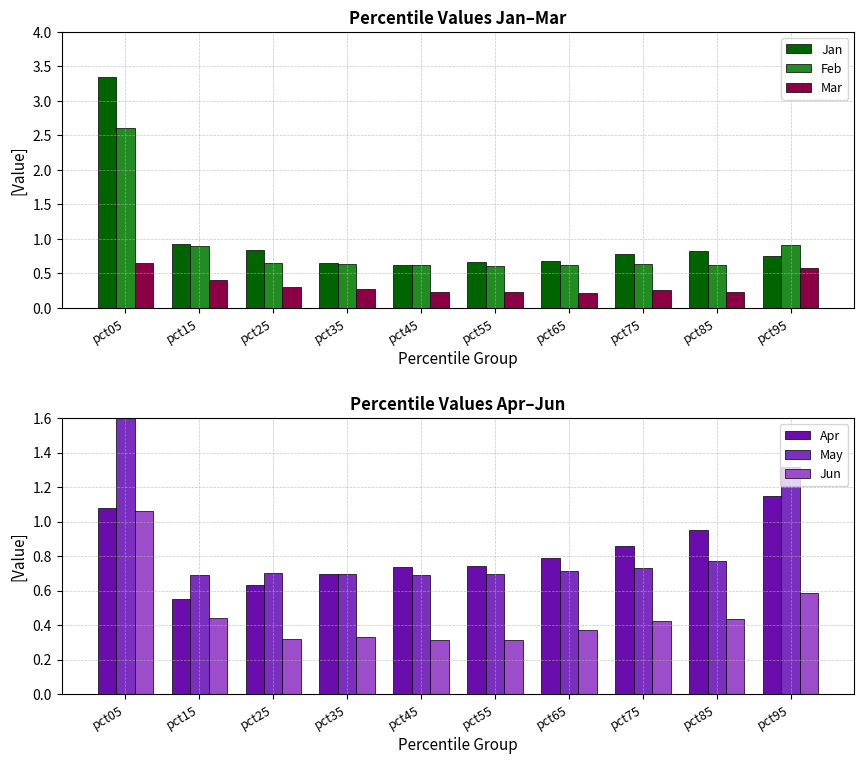

How many bars are there in each group?

6